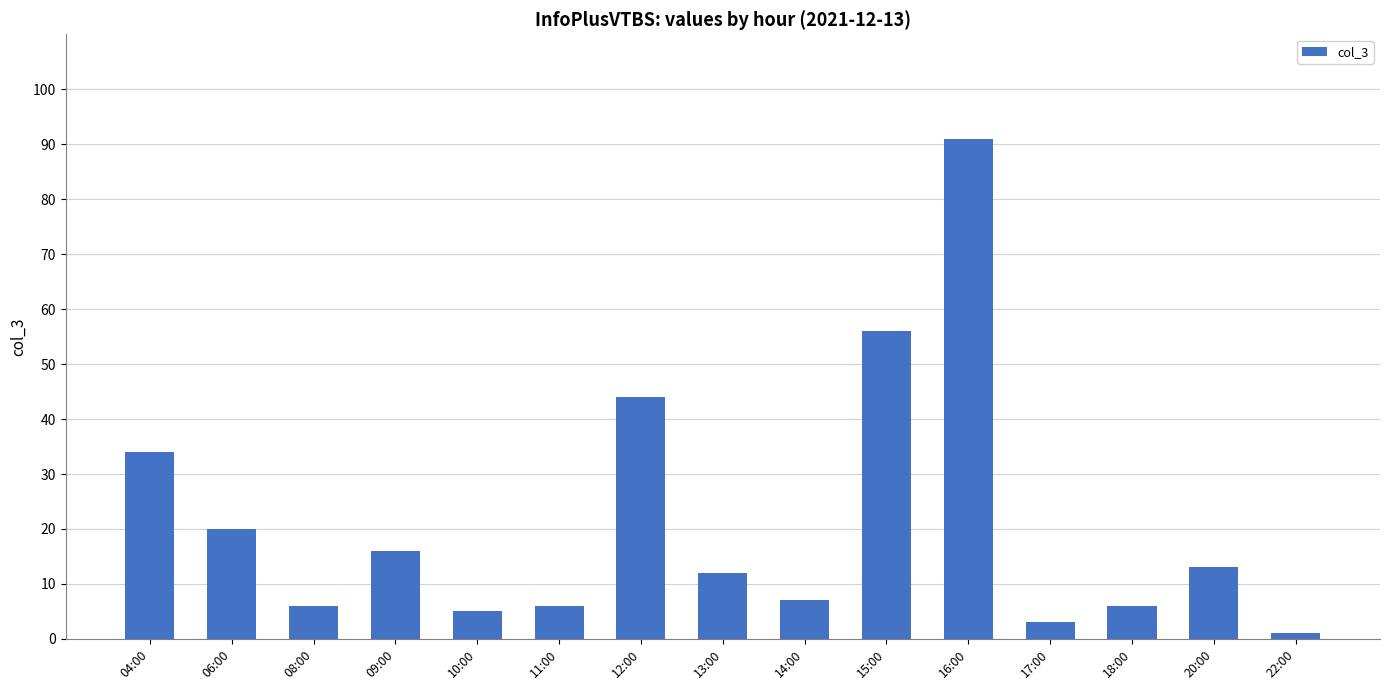

What is the average value?

21